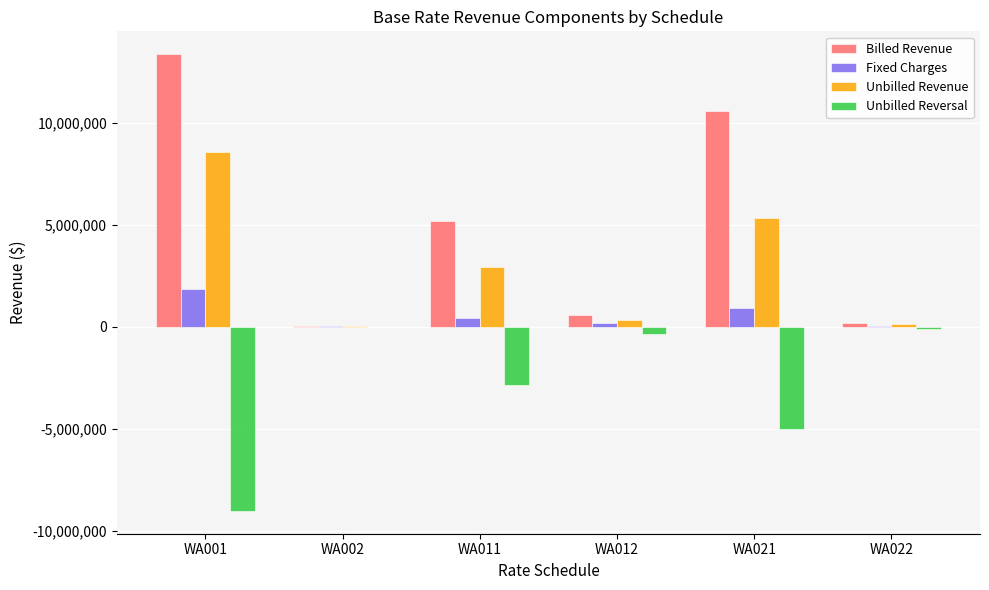

The value of Unbilled Revenue at WA011 is 5179549.7. True or false?

False